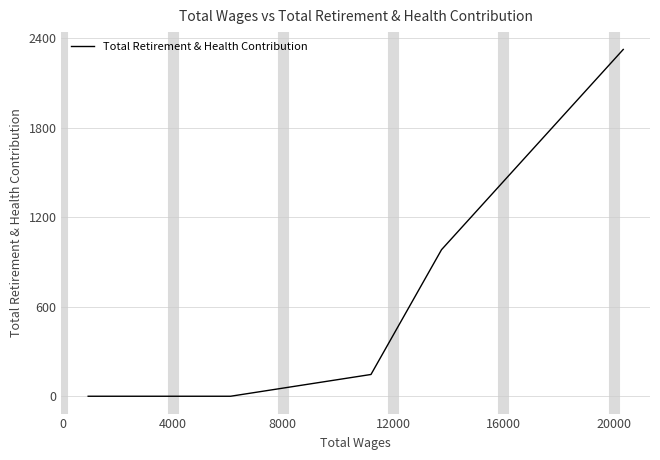

Reading left to right, list all the values displayed in this chart.

0	0	0	0	0	146	983	2326